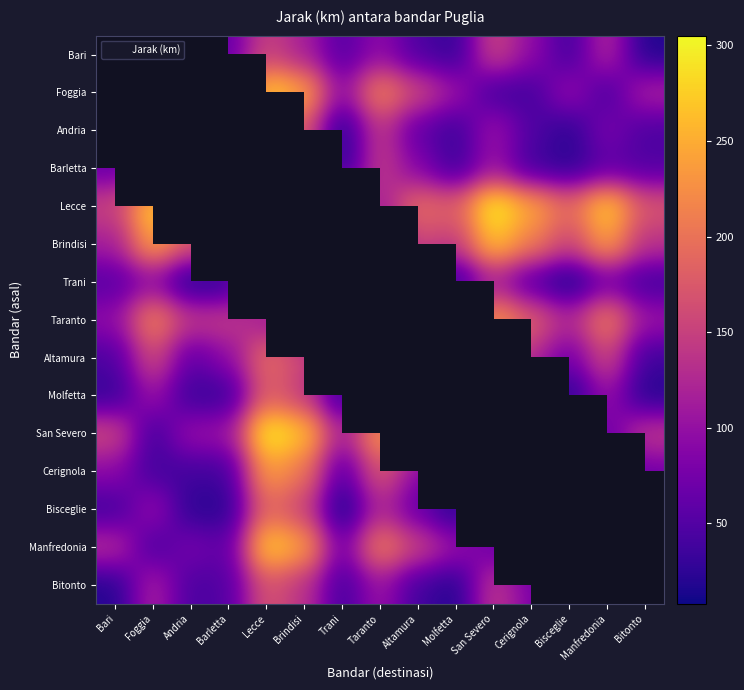

At Bitonto, list the series in order from largest to smallest.

Lecce, San Severo, Brindisi, Foggia, Manfredonia, Taranto, Cerignola, Barletta, Andria, Trani, Altamura, Molfetta, Bari, Bitonto, Bisceglie